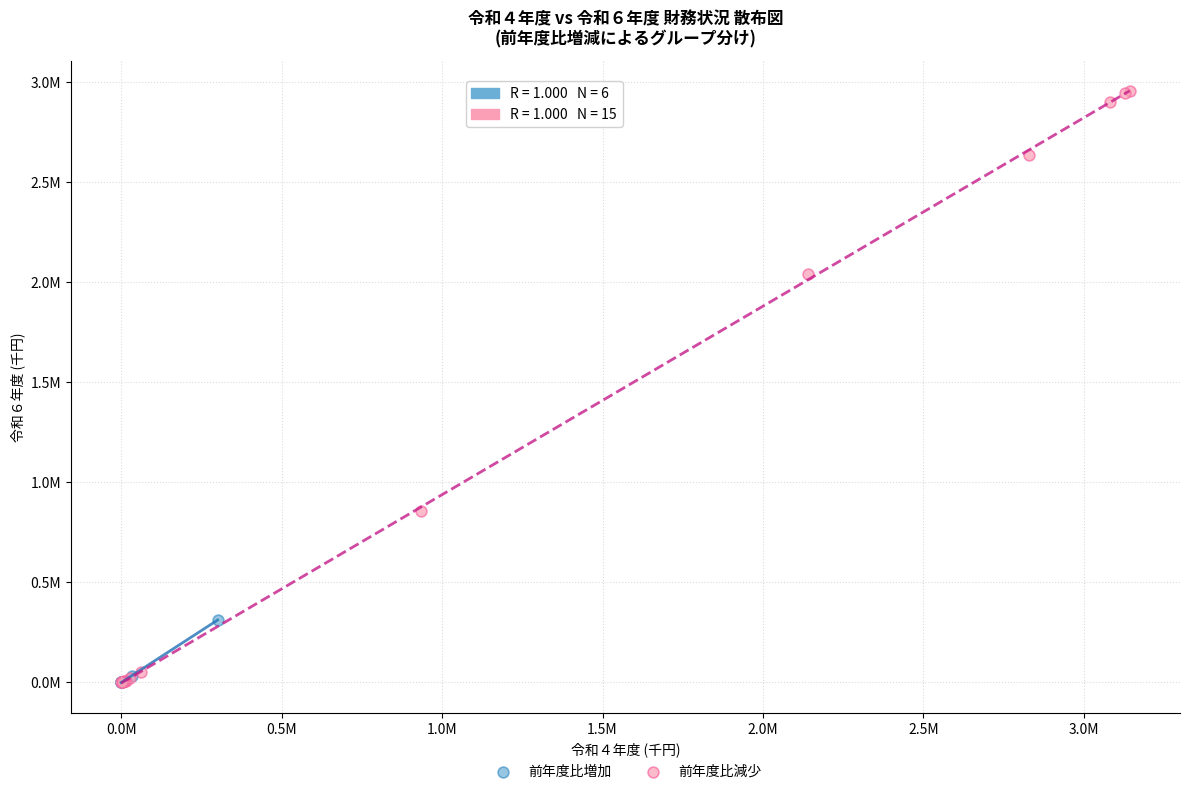

Which series has the widest spread of Y values?

前年度比減少